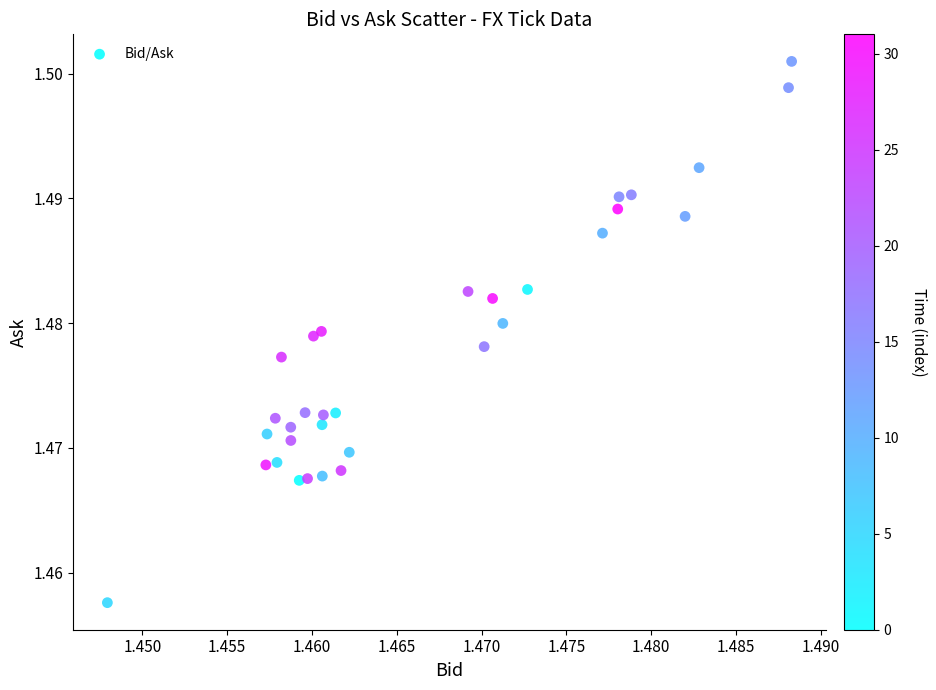

How many points are shown in the scatter plot?

32